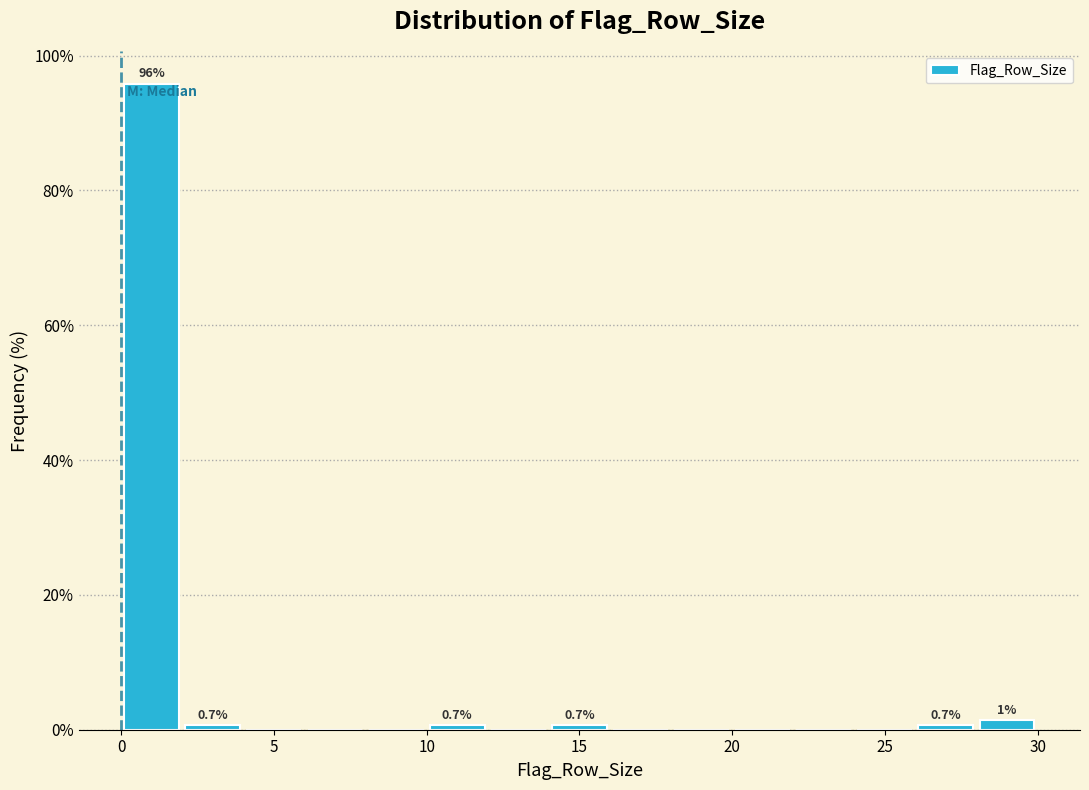

Over which range of the x-axis is the bar tallest?

0 to 2